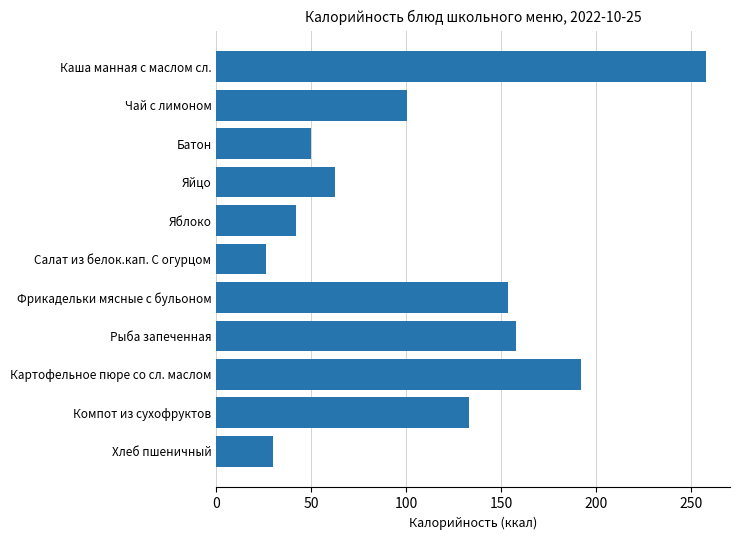

Reading bottom to top, transcribe all the data shown in this chart.

29.6	132.8	192.0	157.8	153.5	26.0	42.0	62.6	49.6	100.6	257.6